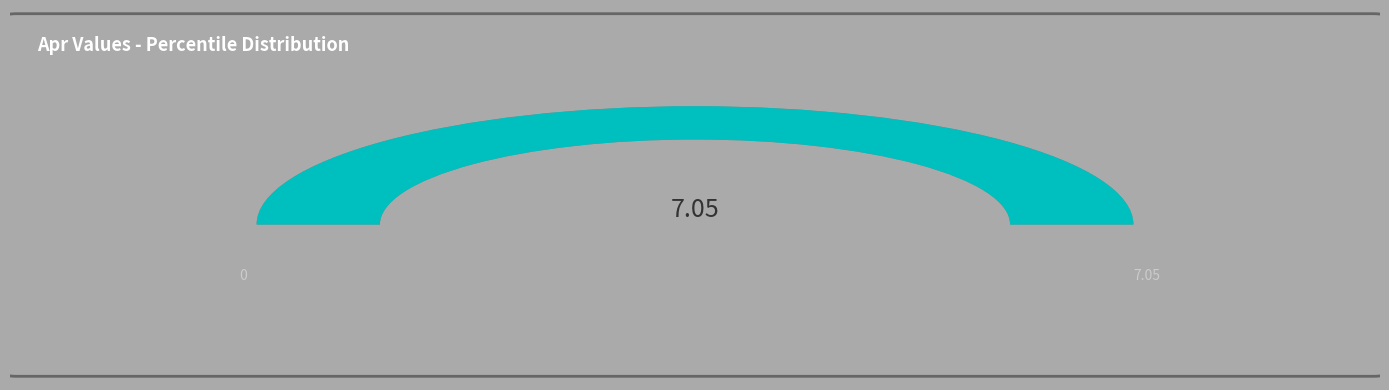

How many slices are in this pie chart?

2